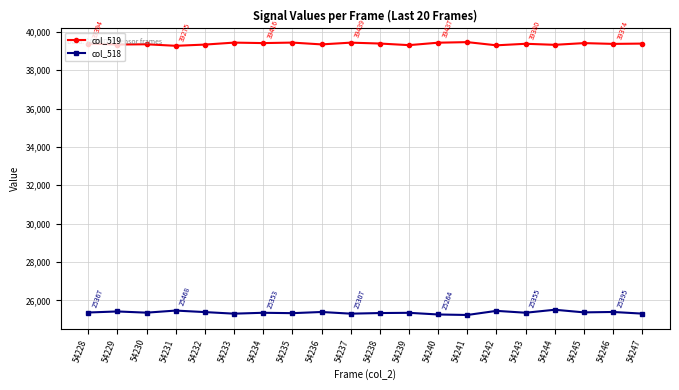

True or false: col_518 has a value of 25307 at 54237.

True